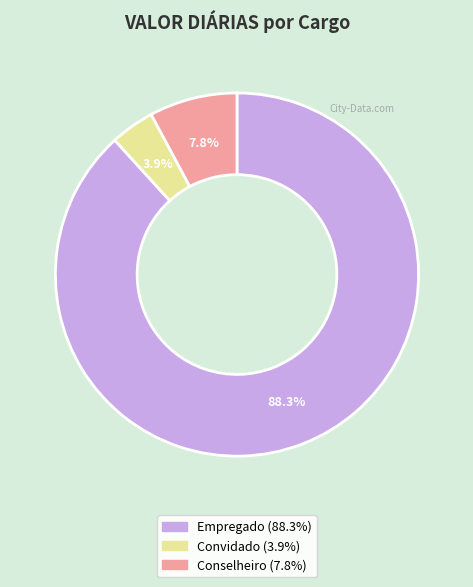

What percentage do Empregado and Conselheiro together represent?

96.1%